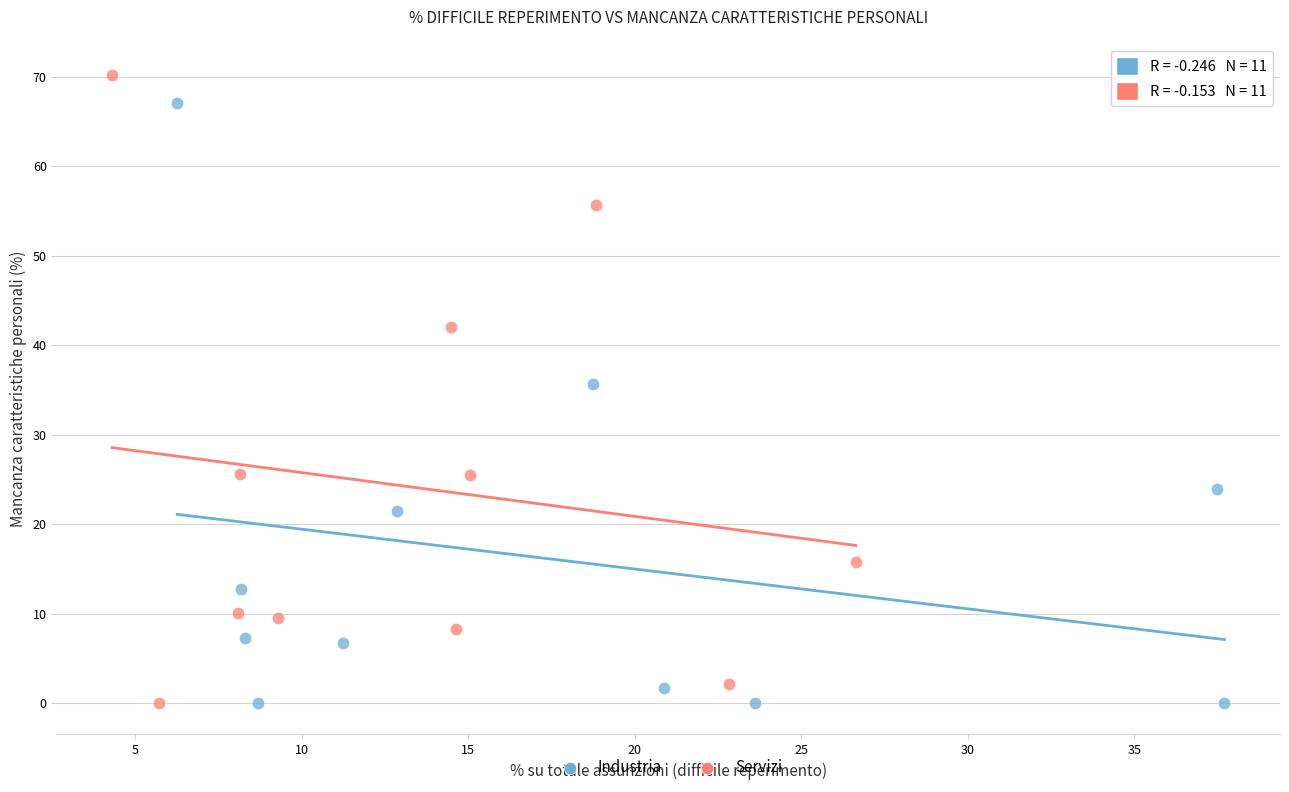

Which series reaches the maximum Y coordinate?

Servizi